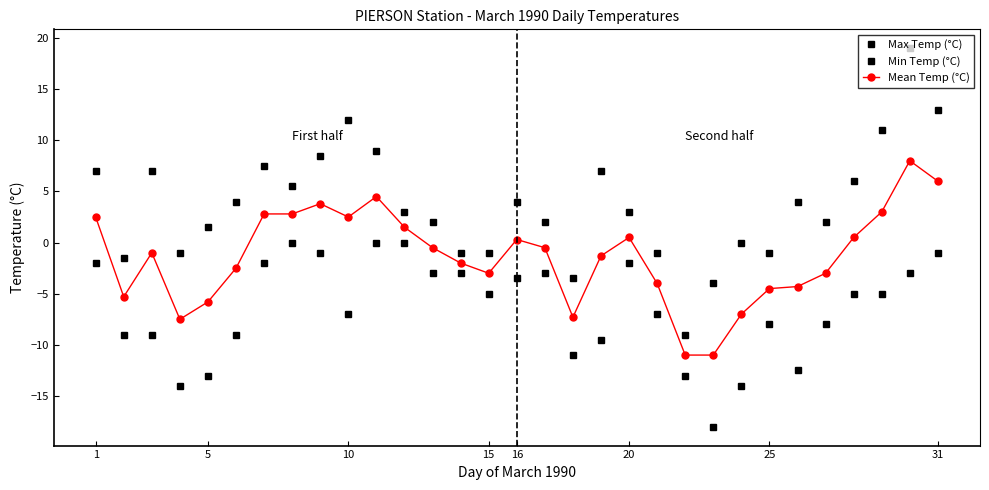

How many series are shown in this chart?

3